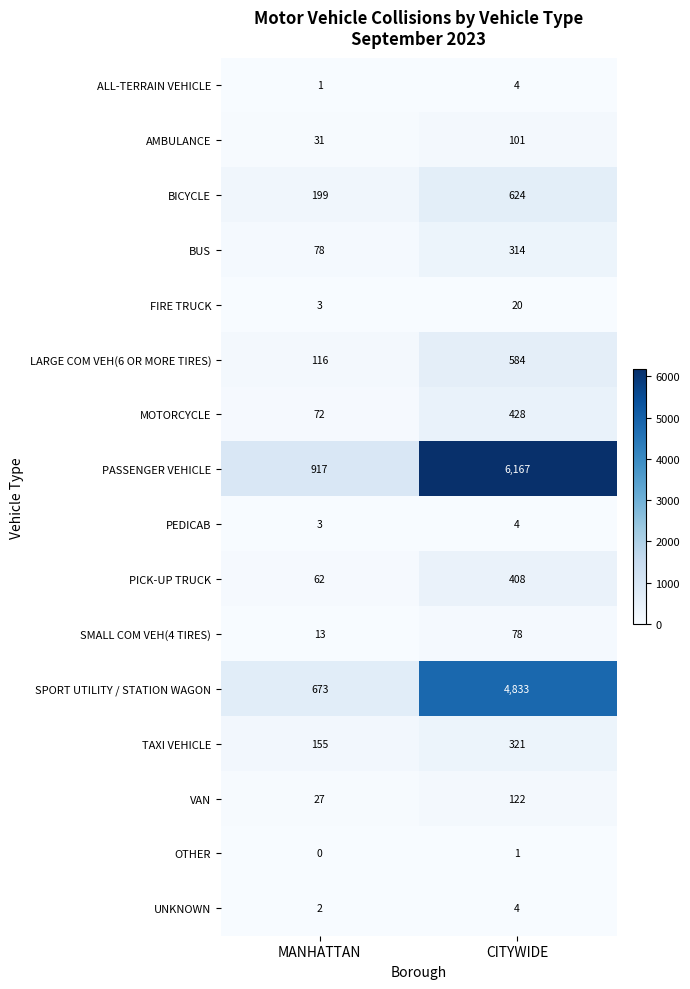

What is the minimum value for LARGE COM VEH(6 OR MORE TIRES)?

116